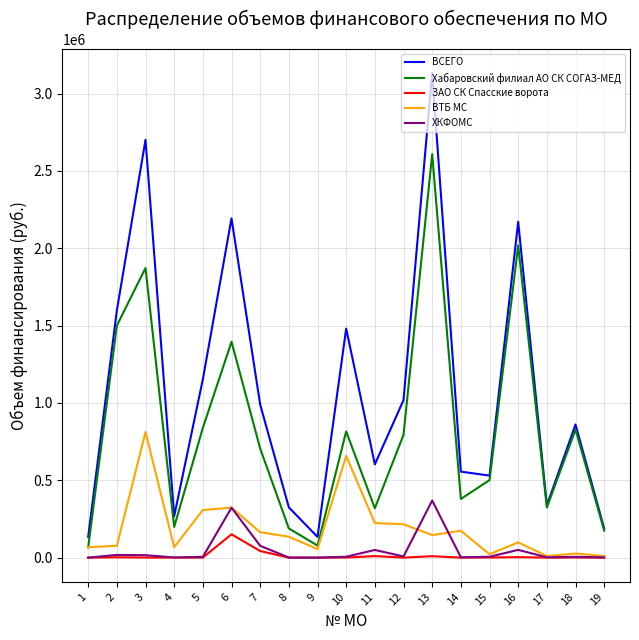

Which series has the largest range (max minus min)?

ВСЕГО